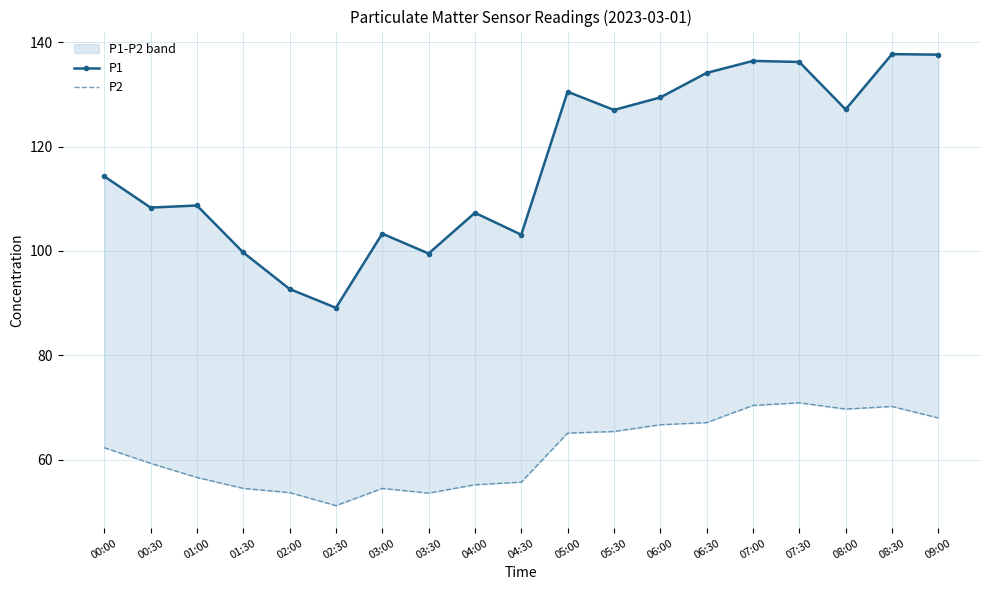

At 09:00, list the series in order from largest to smallest.

P1, P2